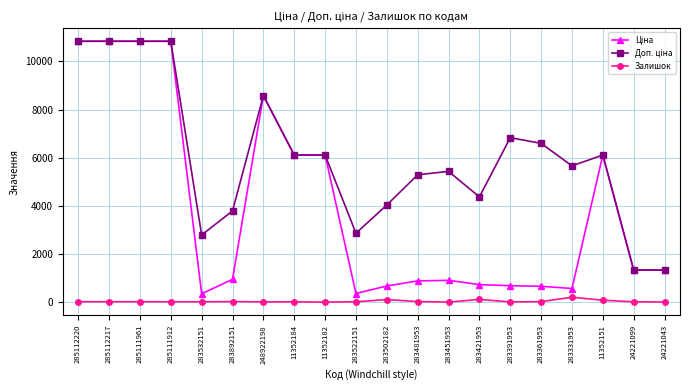

Count the number of categories in the chart.

20